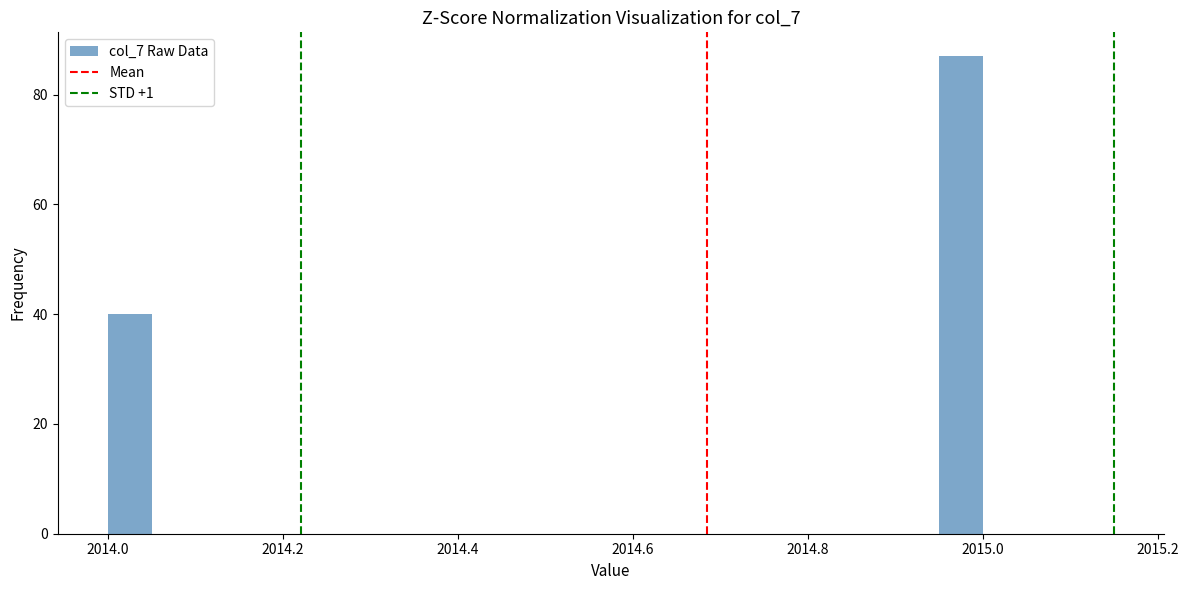

Read against the x-axis, roughly where is the centre of the tallest bar?

2014.98